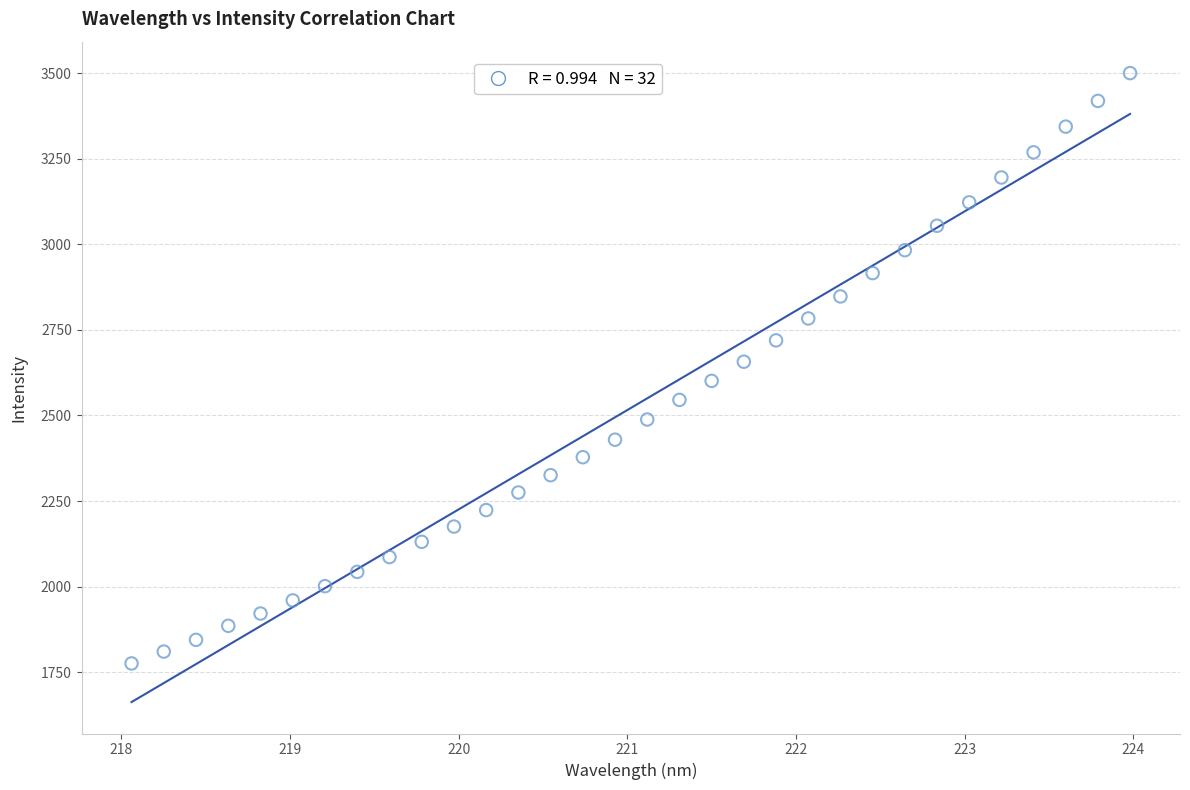

What is the range of Y values (max minus min)?

1724.8